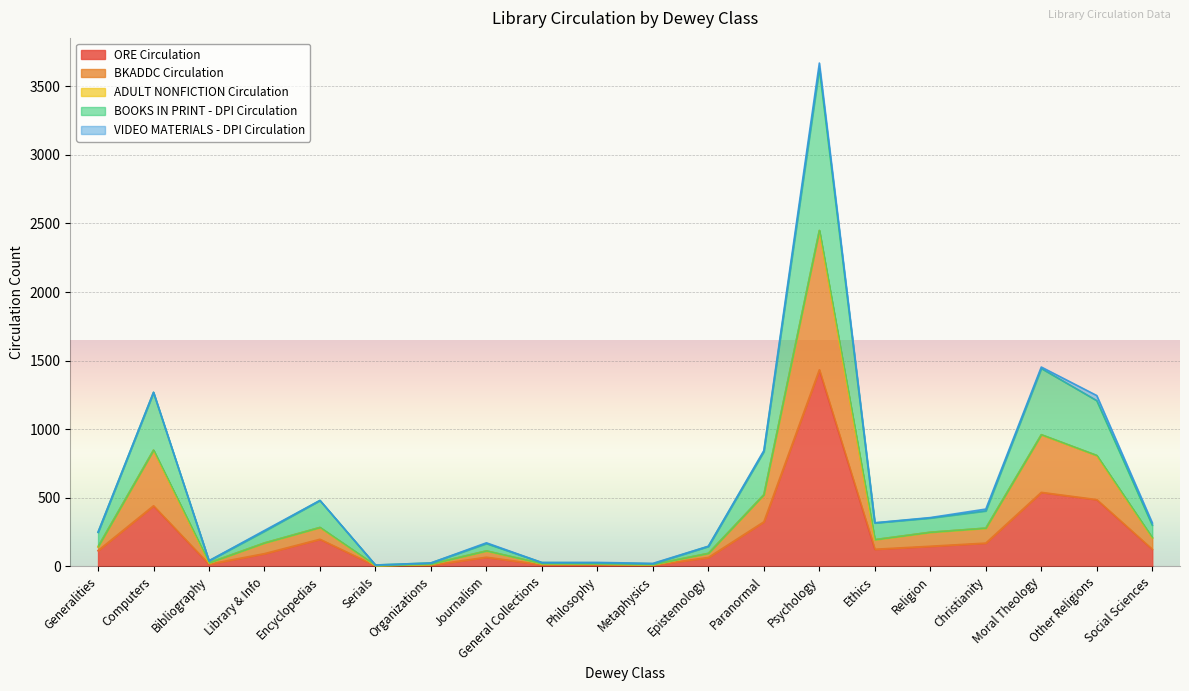

True or false: BKADDC Circulation and ORE Circulation cross at least once.

False